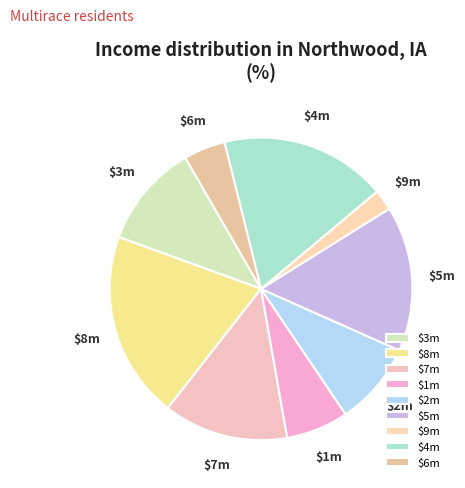

Does $8m represent more than half of the total?

No